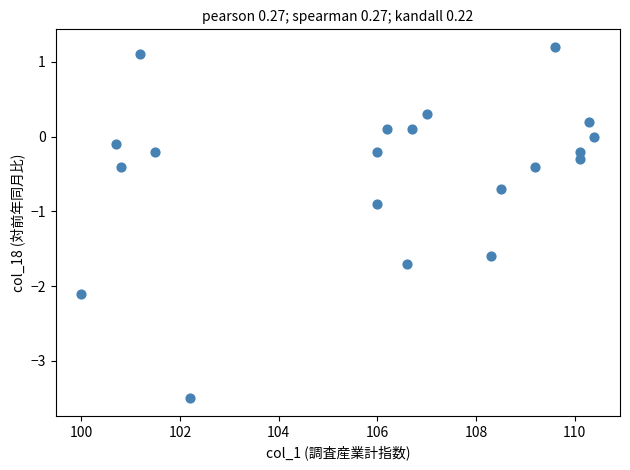

What Y value in the scatter plot is closest to -1?

-0.9